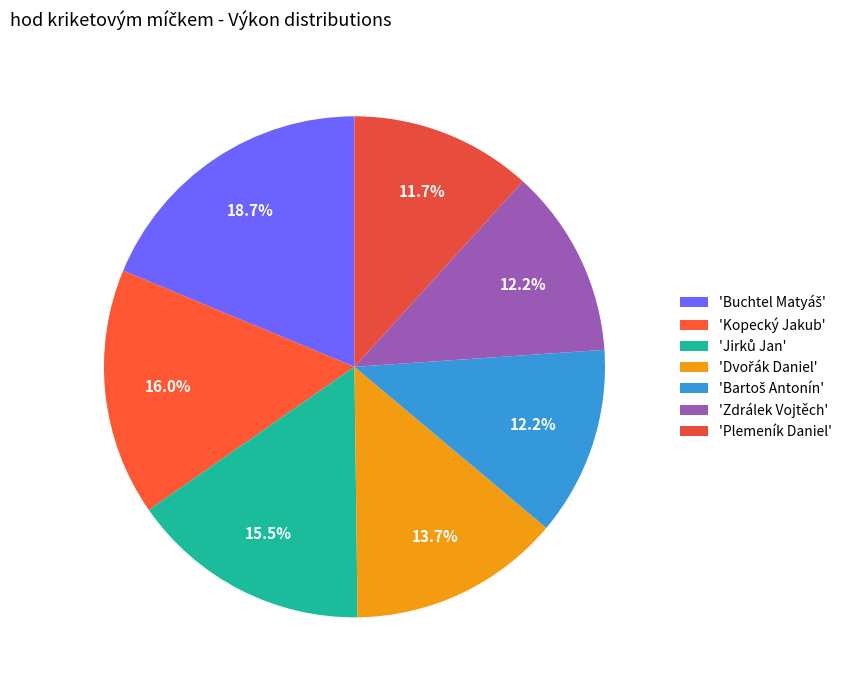

Is there a majority slice in this chart?

No